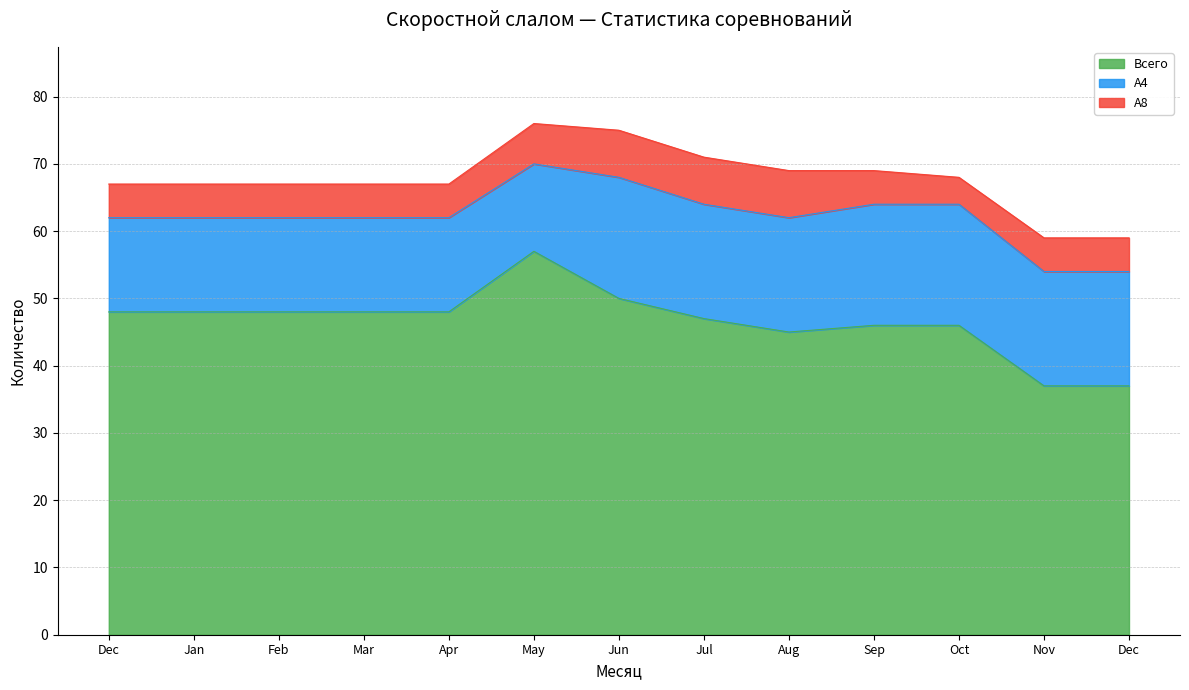

What is the spread (max minus min) of values at Aug?

38